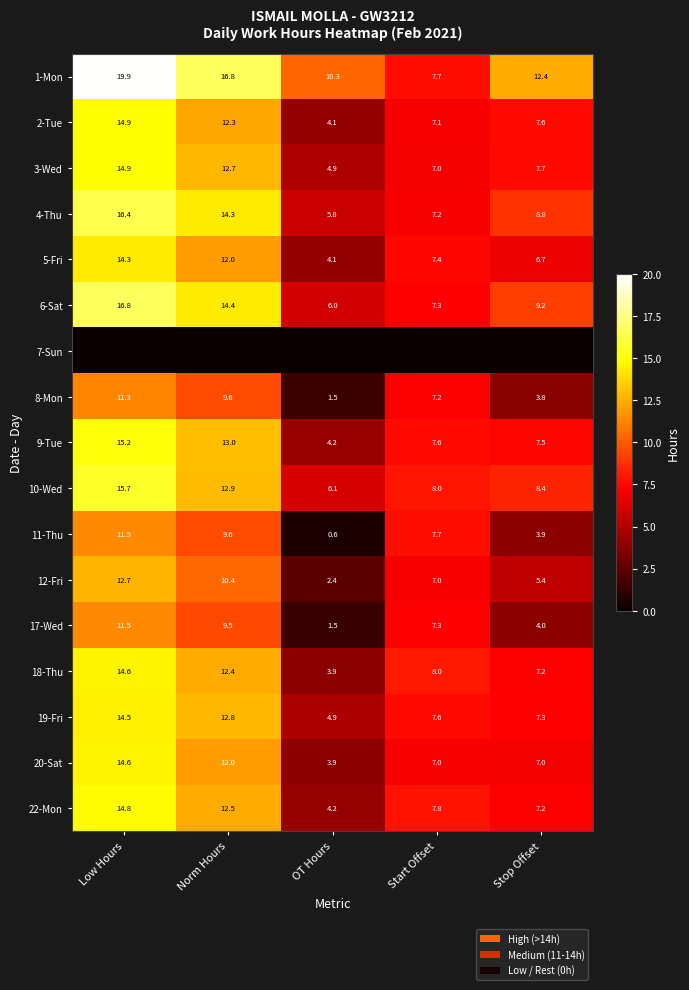

Which category has the highest value in the 11-Thu series?

Low Hours